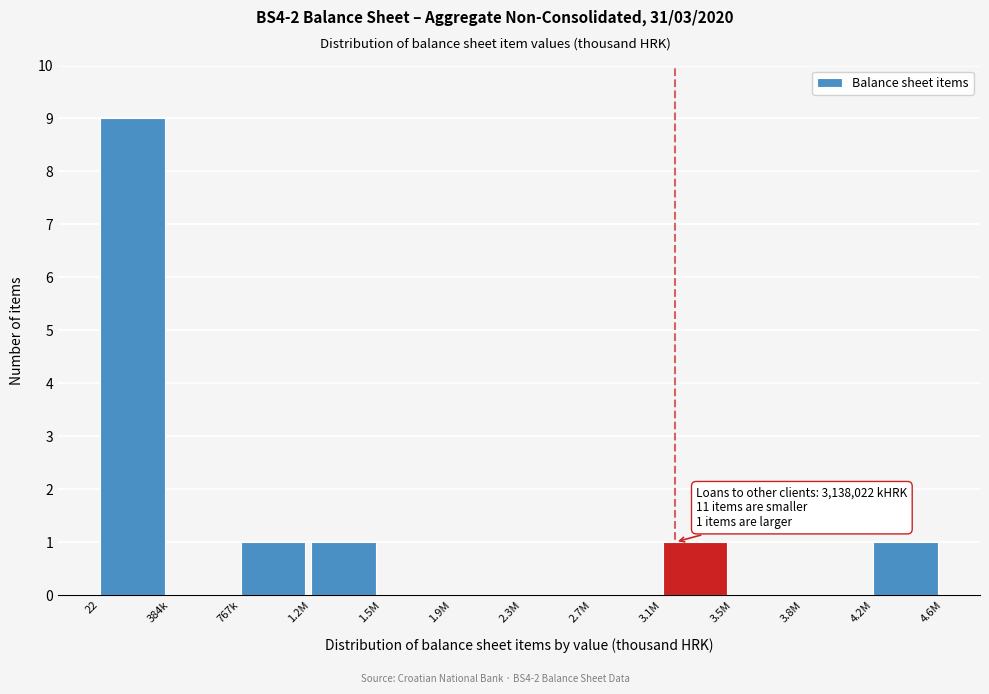

Reading left to right, what are all the values shown in this chart?

22=9	384k=0	767k=1	1.2M=1	1.5M=0	1.9M=0	2.3M=0	2.7M=0	3.1M=1	3.5M=0	3.8M=0	4.2M=1